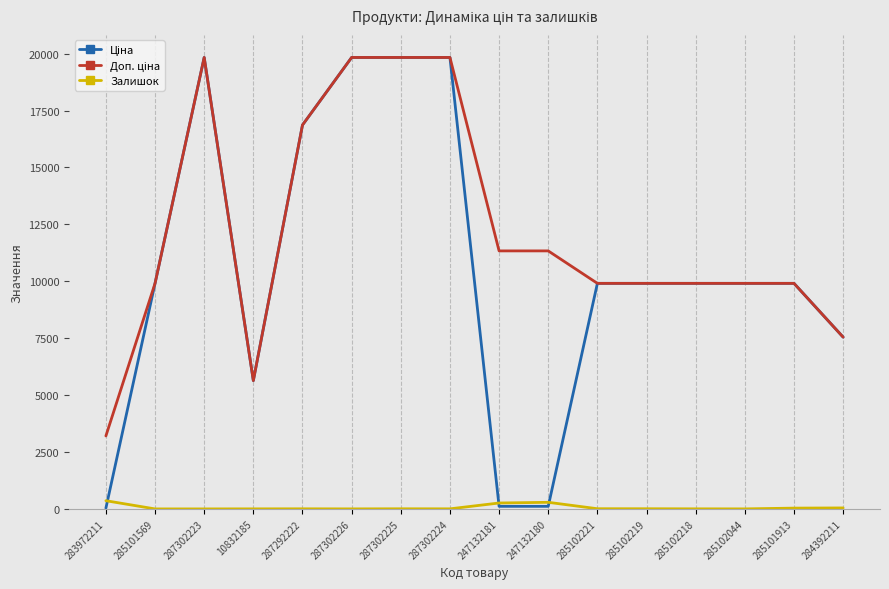

What is the greatest value displayed?

19831.1